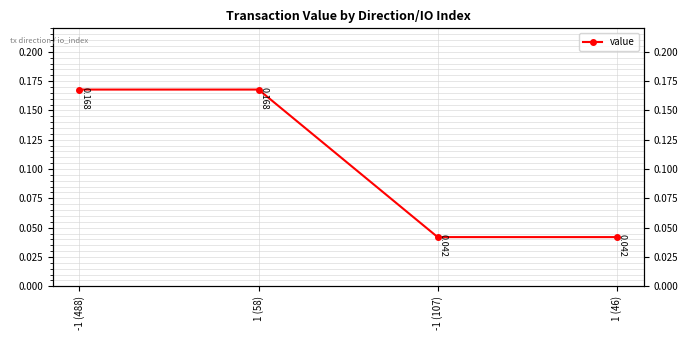

Is it true that the value at -1 (488) is 0.2?

True